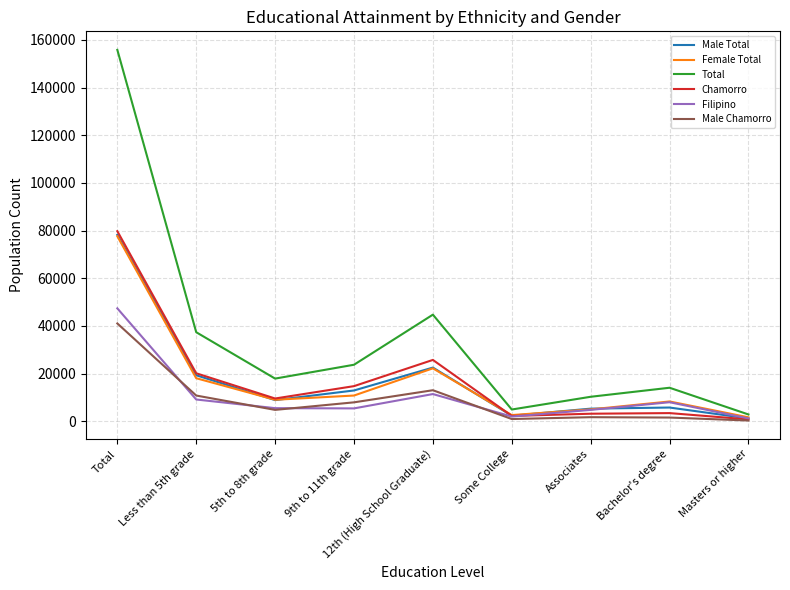

Which label corresponds to the largest value in the chart?

Total